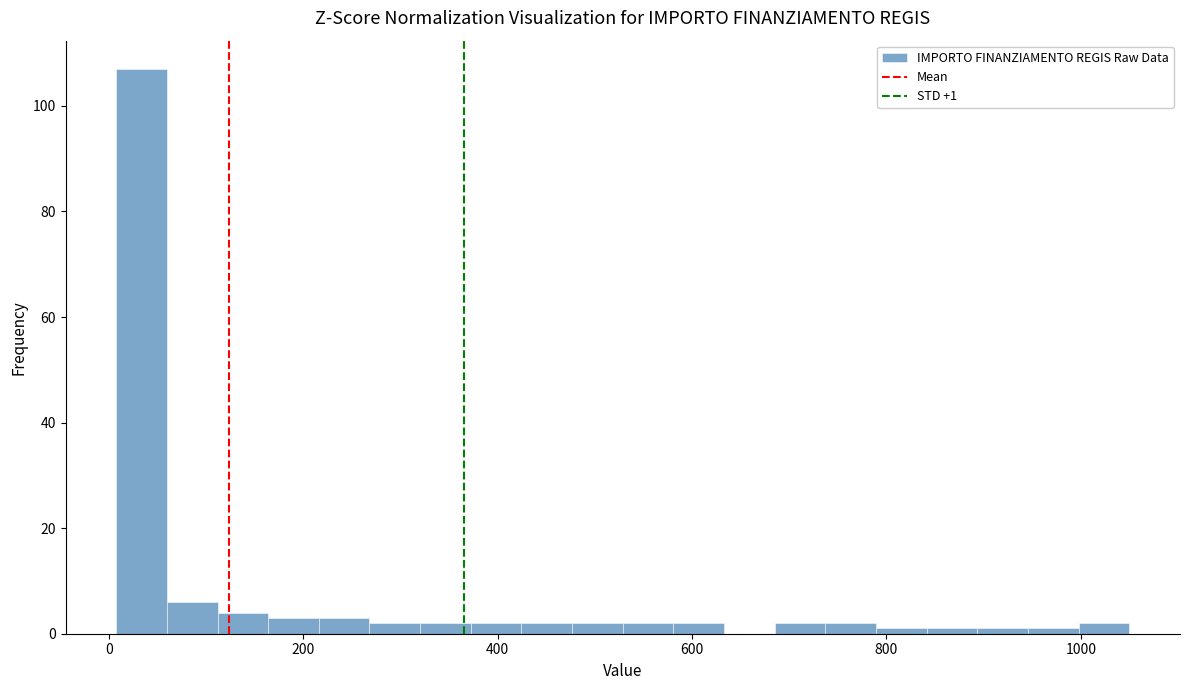

Around what value on the x-axis is the tallest bar? Give the approximate position of its centre, as read against the axis.

40